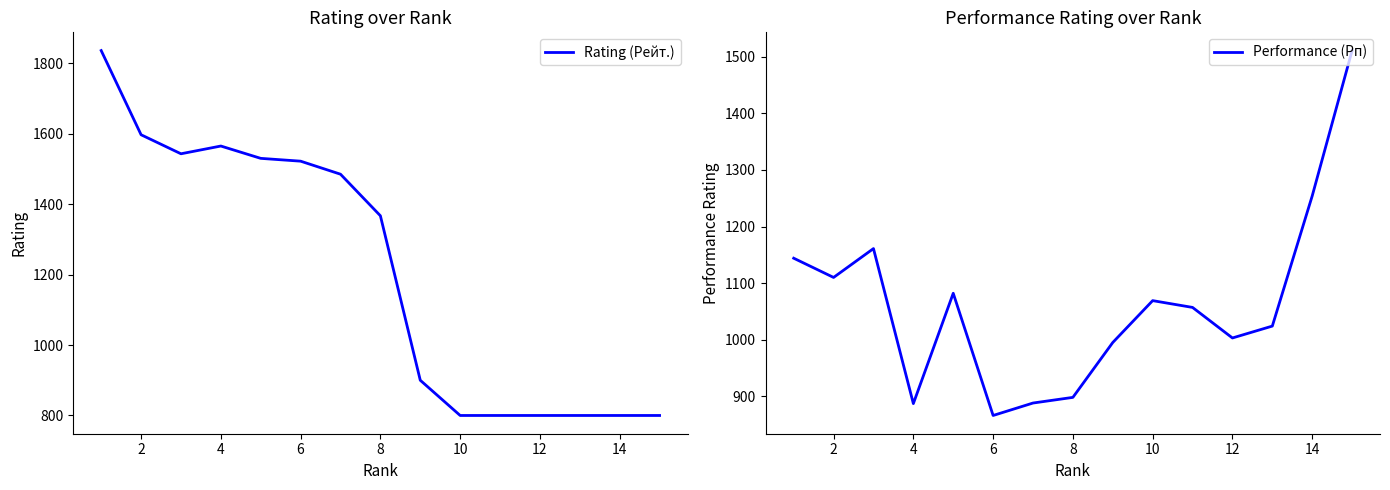

What is the highest value of the Performance (Рп) series?

1511